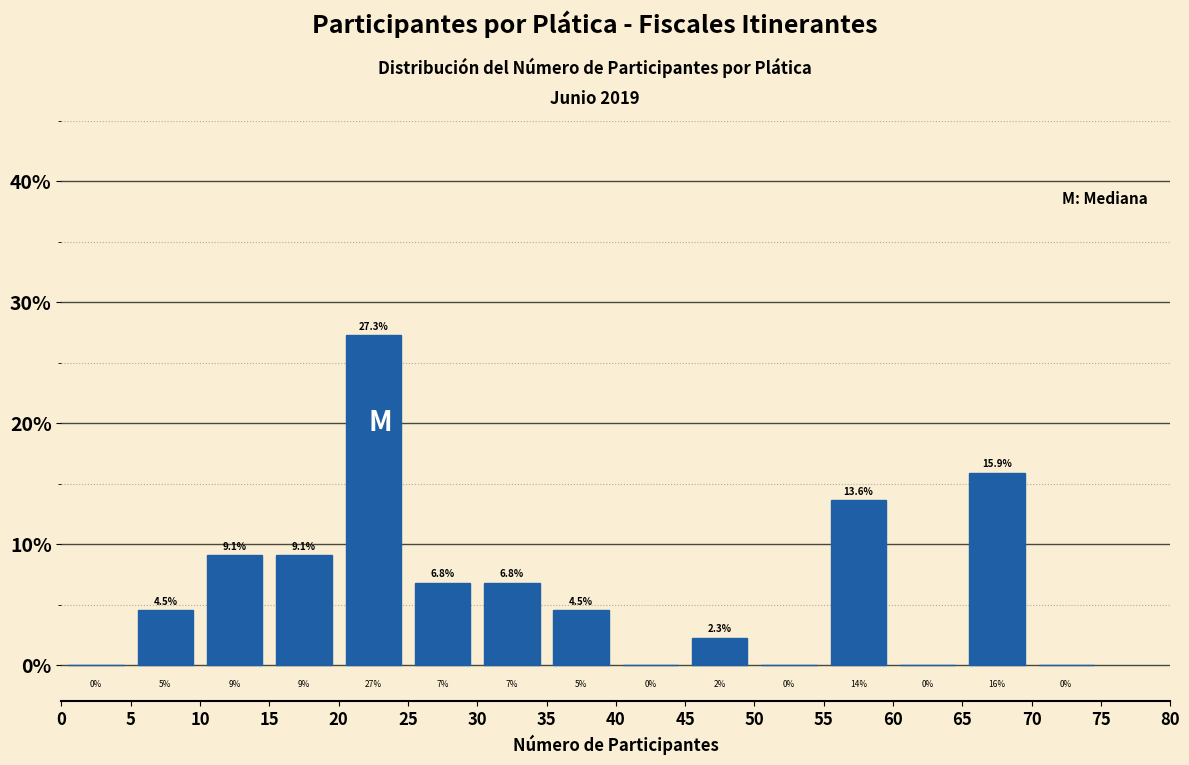

Reading left to right, transcribe this chart: for each bar, give the range it covers on the x-axis and its height.

0 to 5: 0.0
5 to 10: 4.5
10 to 15: 9.1
15 to 20: 9.1
20 to 25: 27.3
25 to 30: 6.8
30 to 35: 6.8
35 to 40: 4.5
40 to 45: 0.0
45 to 50: 2.3
50 to 55: 0.0
55 to 60: 13.6
60 to 65: 0.0
65 to 70: 15.9
70 to 75: 0.0